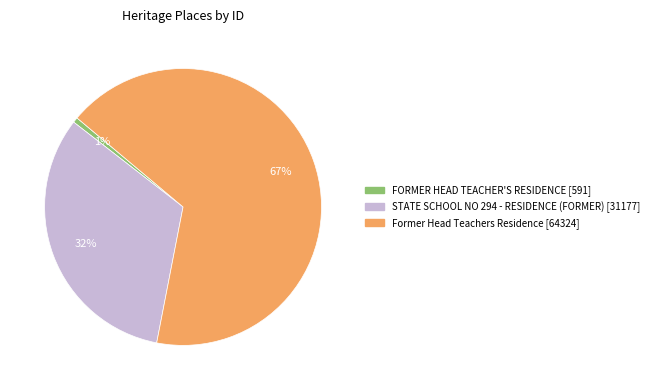

Count the number of slices in the pie.

3